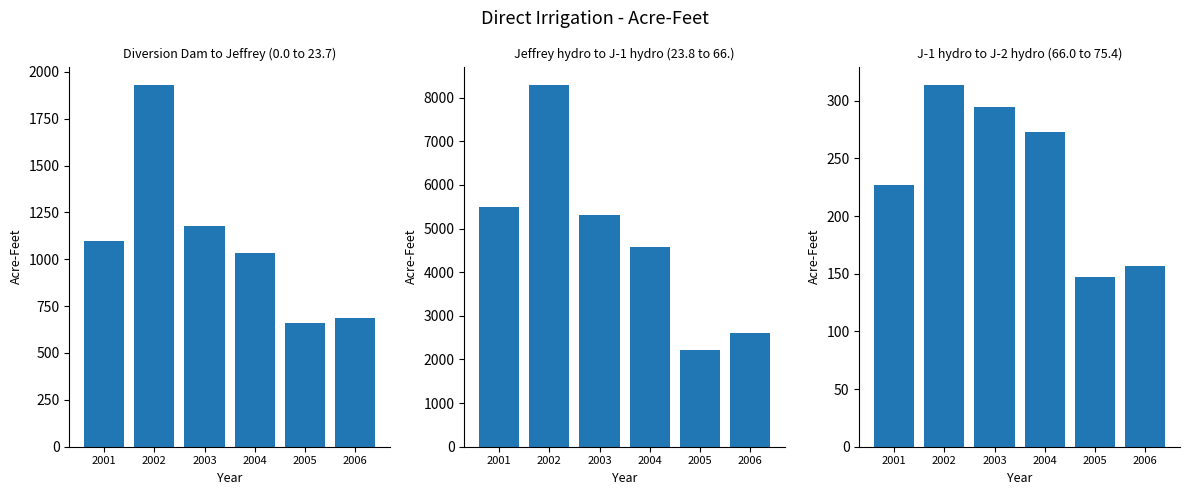

Rank the series by their average value, from highest to lowest.

Jeffrey hydro to J-1 hydro (23.8 to 66.), Diversion Dam to Jeffrey (0.0 to 23.7), J-1 hydro to J-2 hydro (66.0 to 75.4)